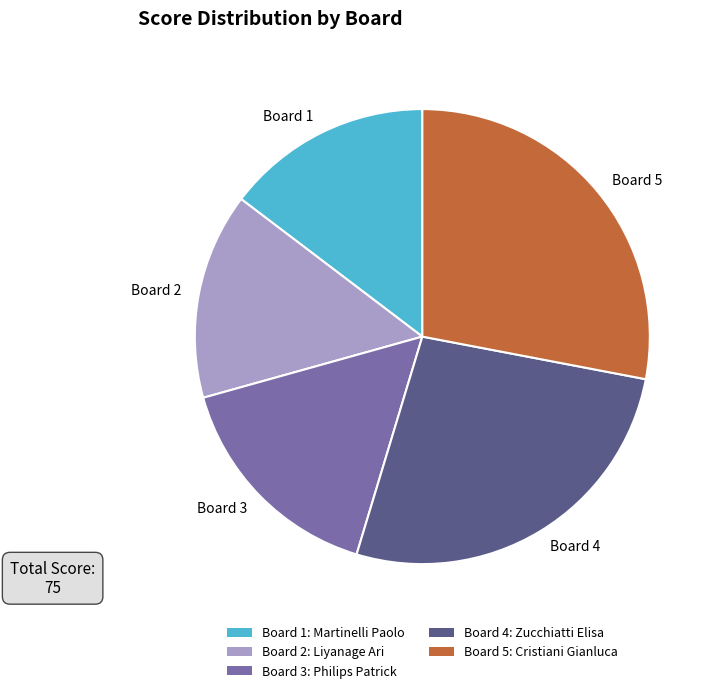

Does Board 3 account for over 50% of the chart?

No